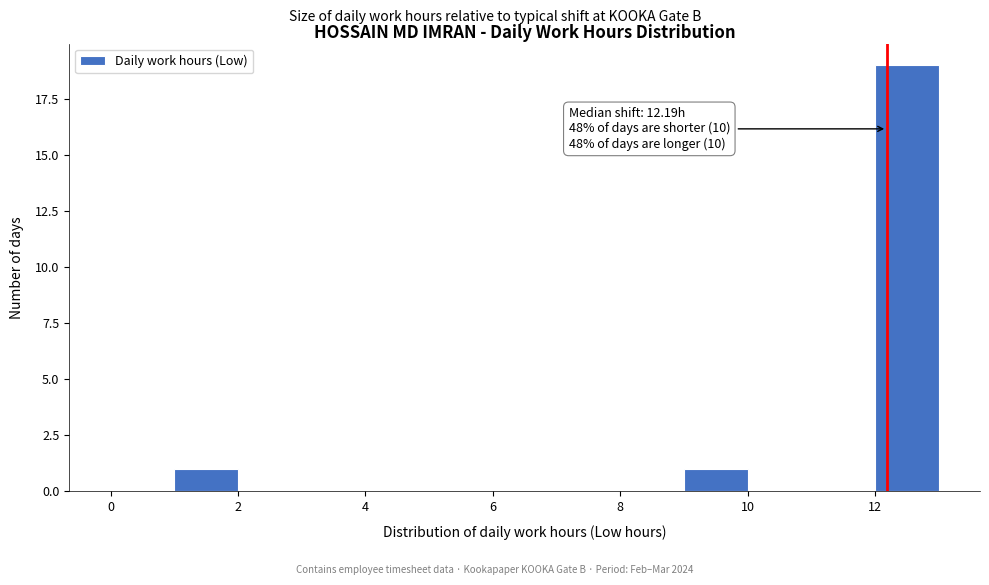

Which range on the x-axis has the tallest bar?

12 to 13